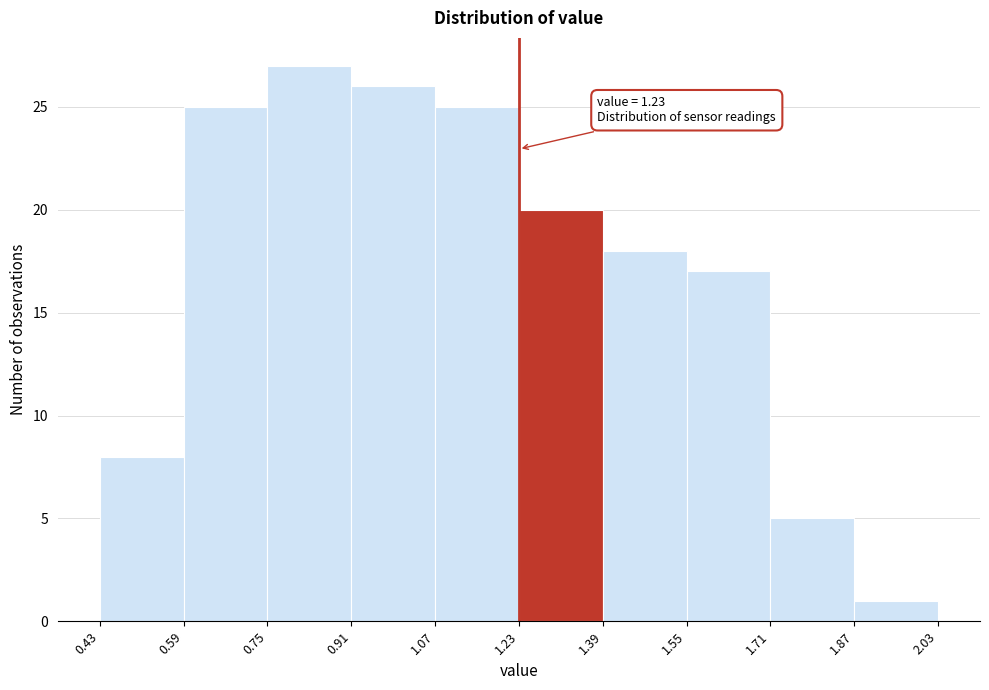

Over which range of the x-axis is the bar tallest?

0.75 to 0.91